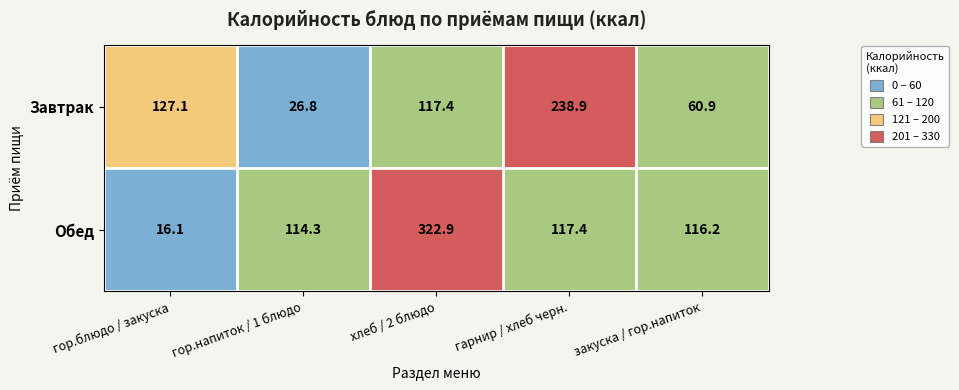

Rank the series by their maximum value, from highest to lowest.

Обед, Завтрак